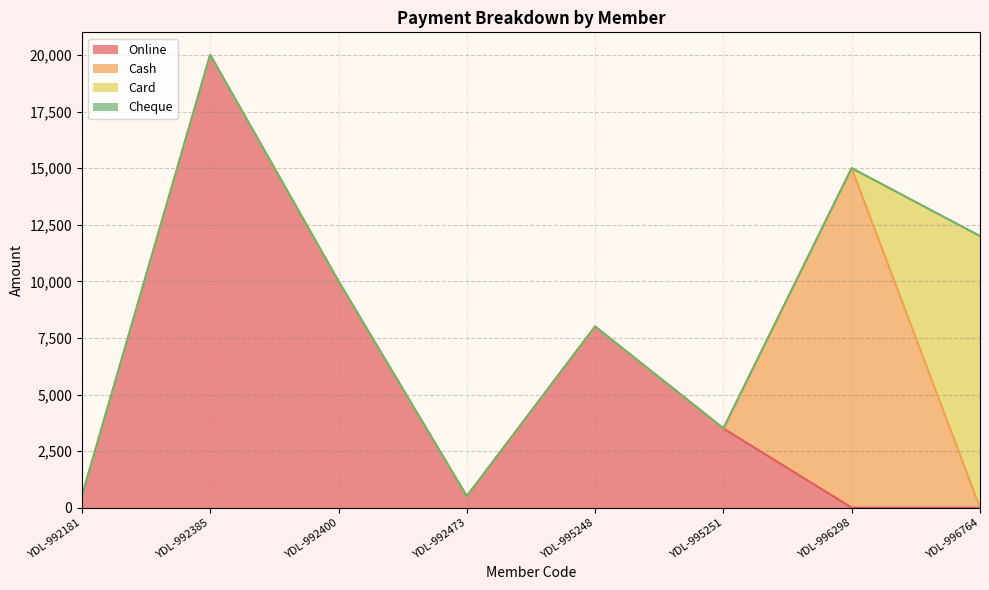

Reading left to right, what are all the values shown in this chart?

Online: YDL-992181=500	YDL-992385=20000	YDL-992400=10000	YDL-992473=500	YDL-995248=8000	YDL-995251=3500	YDL-996298=0	YDL-996764=0
Cash: YDL-992181=0	YDL-992385=0	YDL-992400=0	YDL-992473=0	YDL-995248=0	YDL-995251=0	YDL-996298=15000	YDL-996764=0
Card: YDL-992181=0	YDL-992385=0	YDL-992400=0	YDL-992473=0	YDL-995248=0	YDL-995251=0	YDL-996298=0	YDL-996764=12000
Cheque: YDL-992181=0	YDL-992385=0	YDL-992400=0	YDL-992473=0	YDL-995248=0	YDL-995251=0	YDL-996298=0	YDL-996764=0